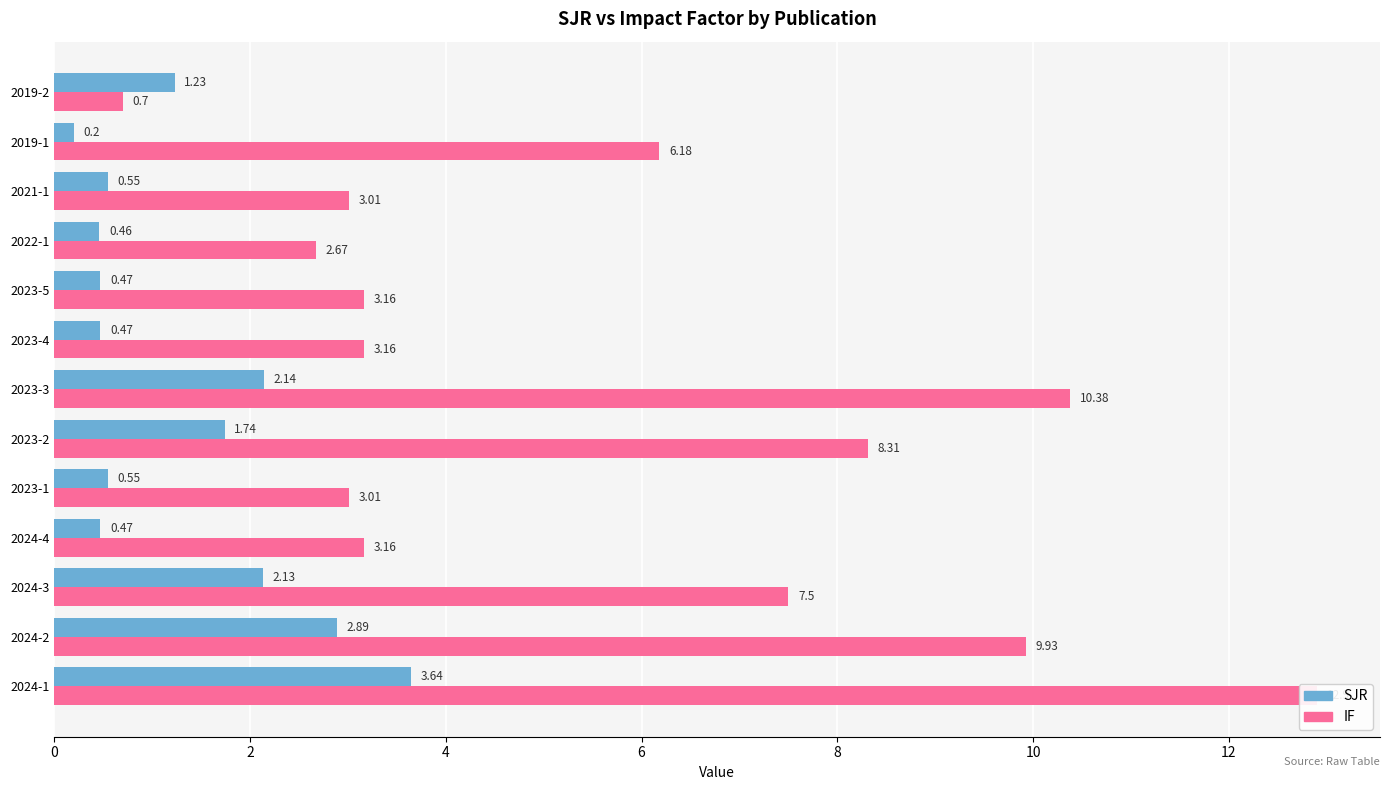

Reading left to right, extract all data points from this chart.

SJR: 3.6	2.9	2.1	0.5	0.6	1.7	2.1	0.5	0.5	0.5	0.6	0.2	1.2
IF: 12.9	9.9	7.5	3.2	3.0	8.3	10.4	3.2	3.2	2.7	3.0	6.2	0.7